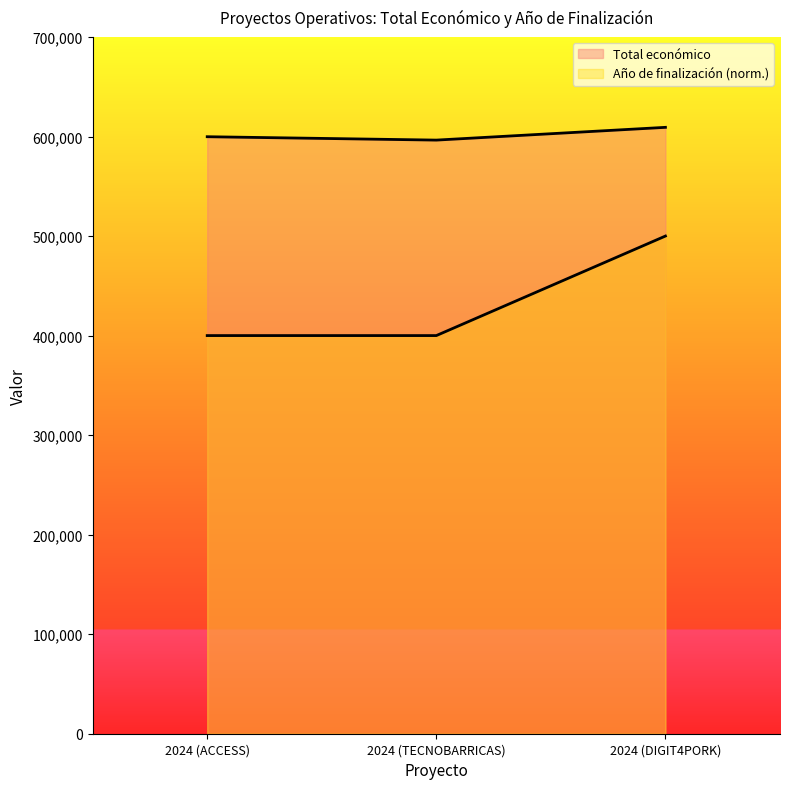

What is the average value of the Total económico series?

601790